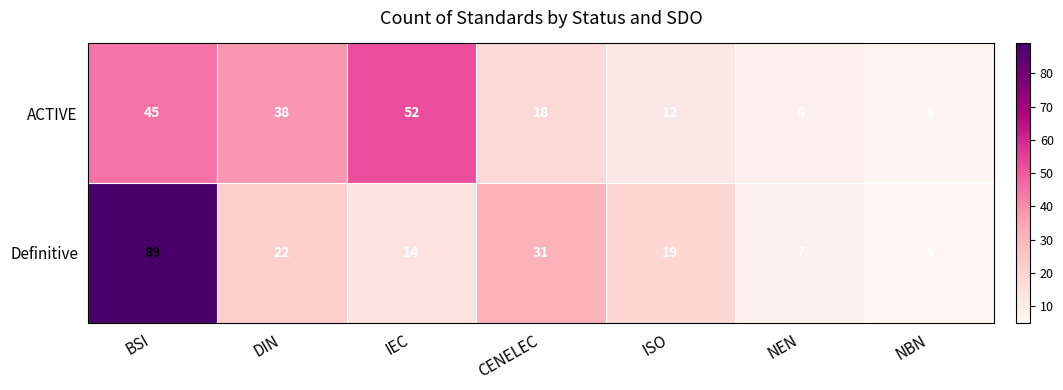

True or false: ACTIVE has a value of 6 at NBN.

True